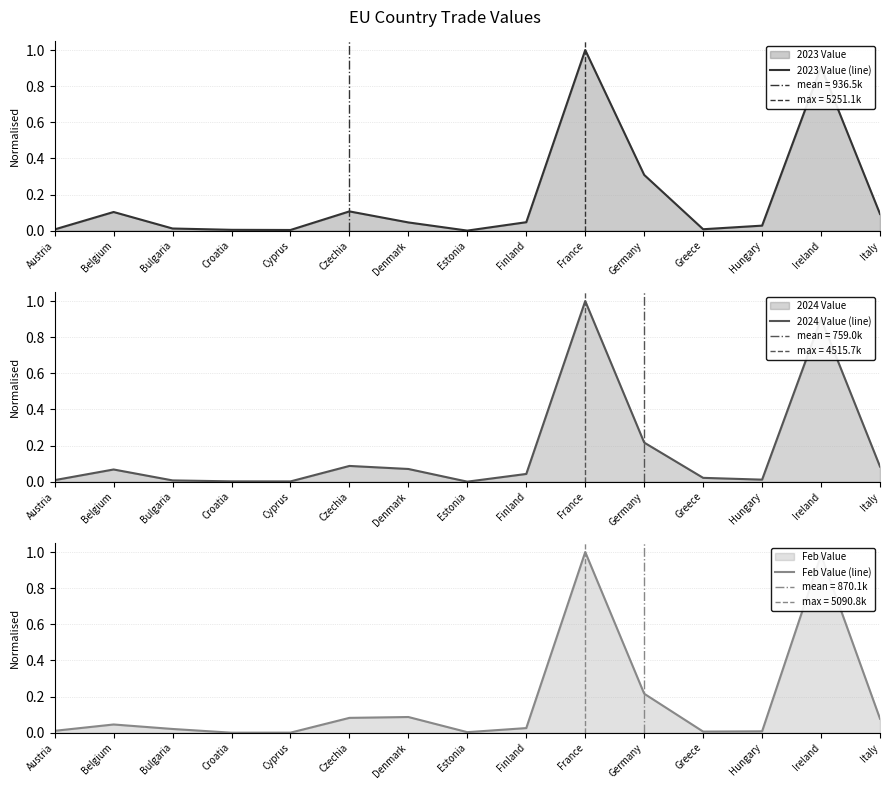

What is the average value of the 2024 Value (line) series?

0.2